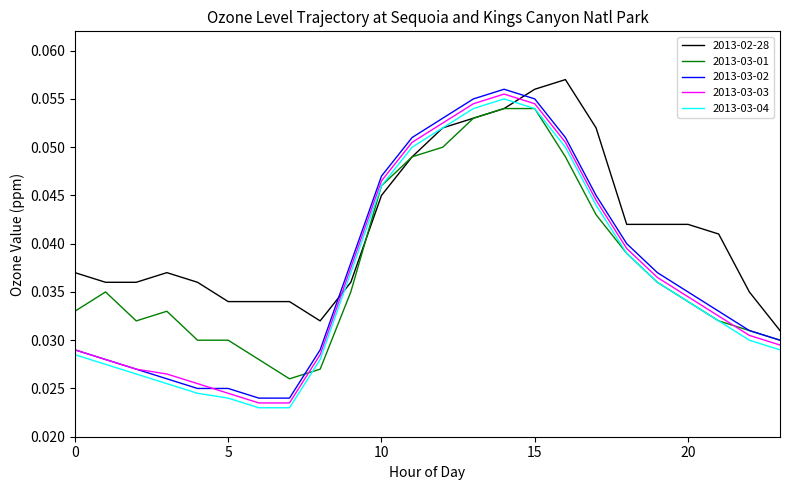

What are all the series names shown in the legend?

2013-02-28, 2013-03-01, 2013-03-02, 2013-03-03, 2013-03-04